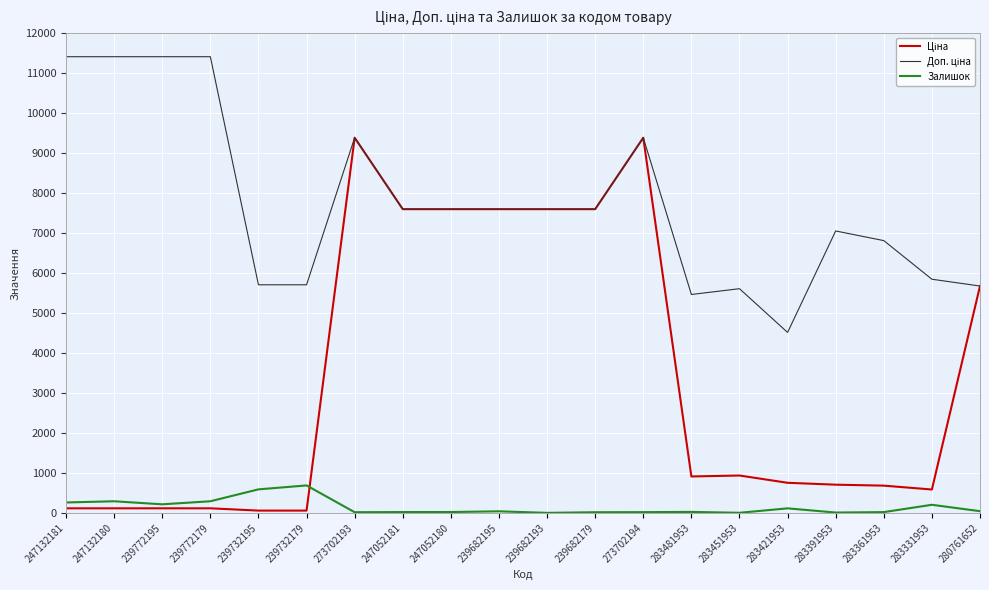

What is the sum of the Залишок values at 283331953 and 247132180?

492.0